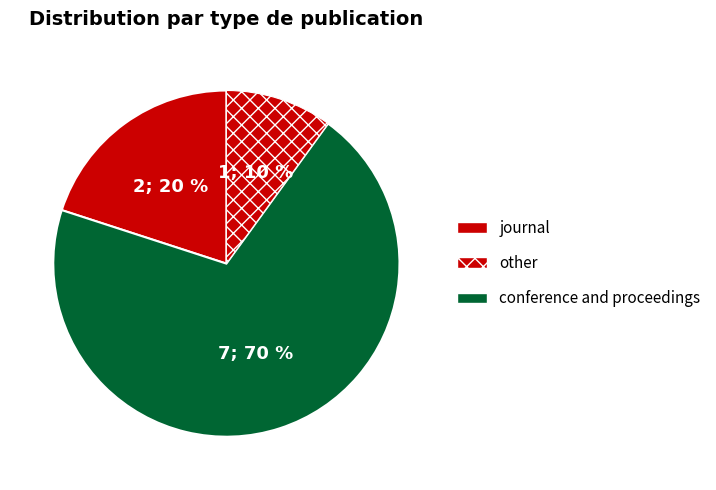

How many slices are in this pie chart?

3